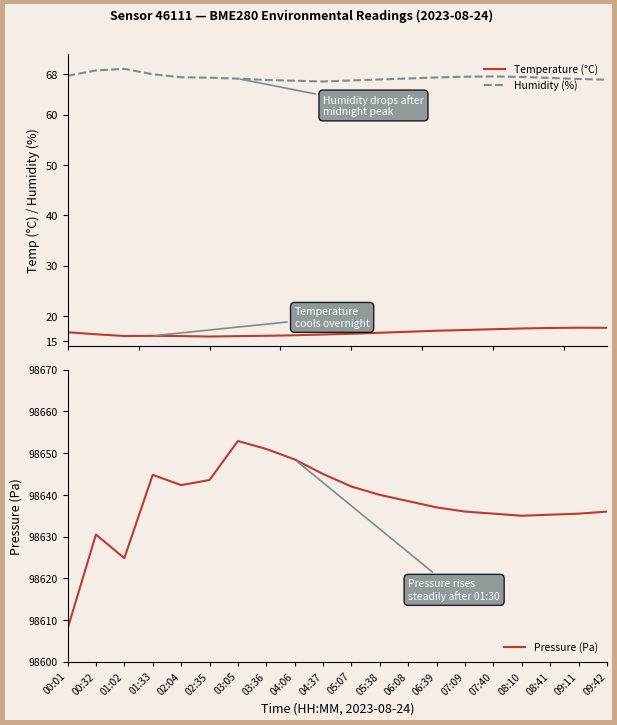

What position from the right is 09:42?

1